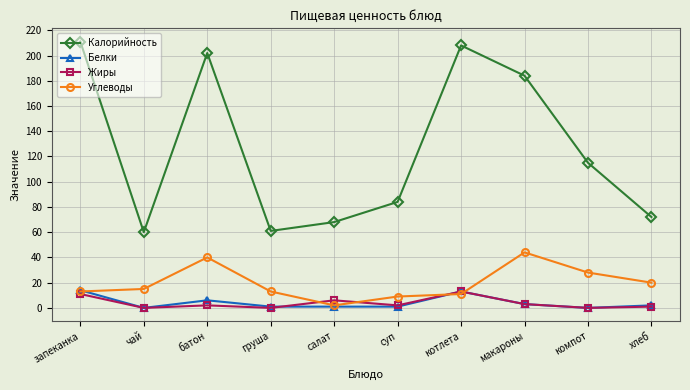

Which series has the widest spread of values?

Калорийность